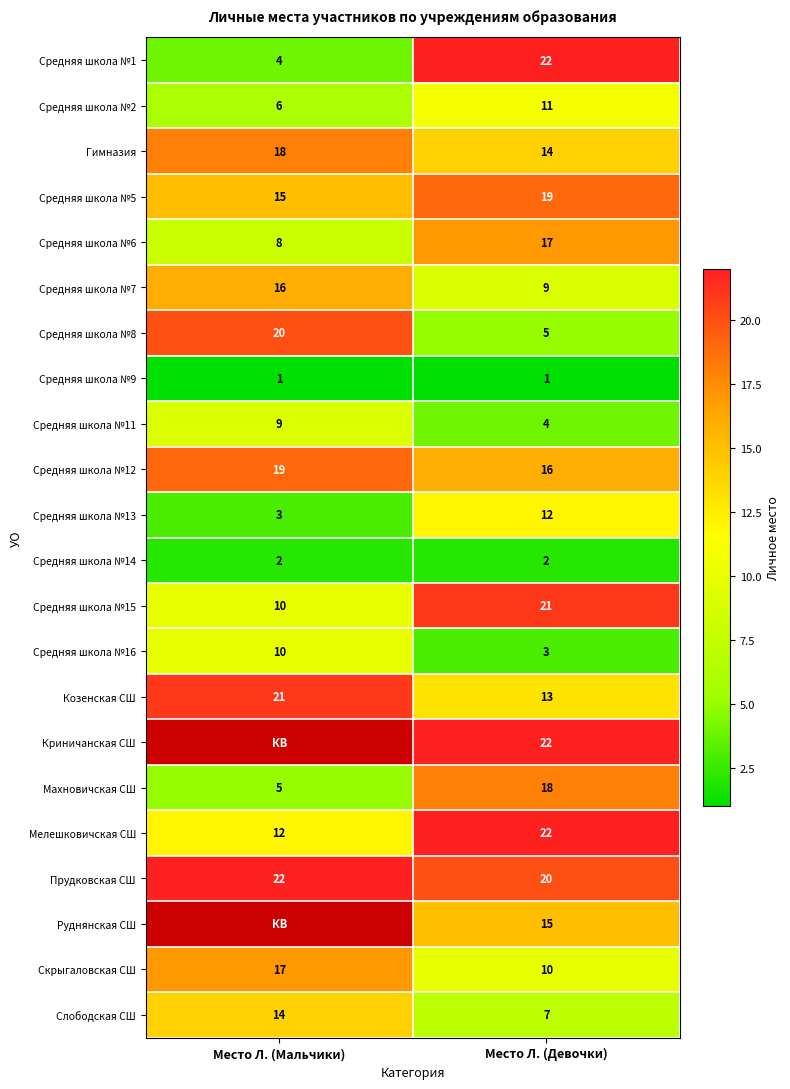

The Средняя школа №6 series shows 8.6 at Место Л. (Девочки). True or false?

False